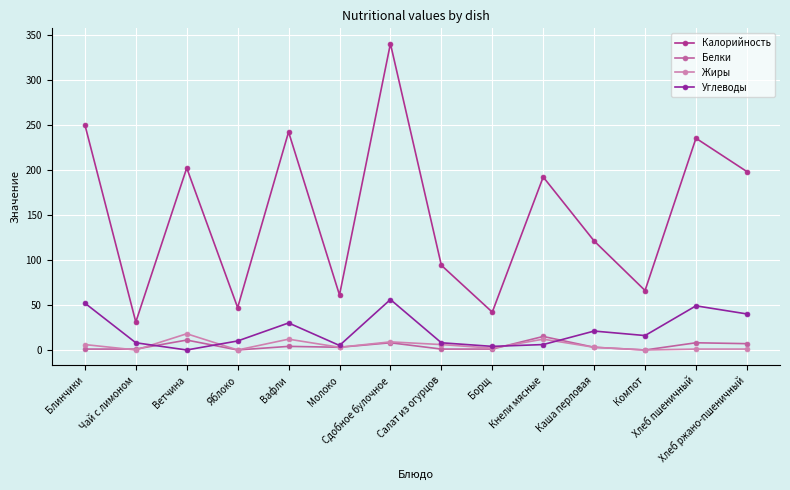

Is it true that Жиры equals 3 at Борщ?

False